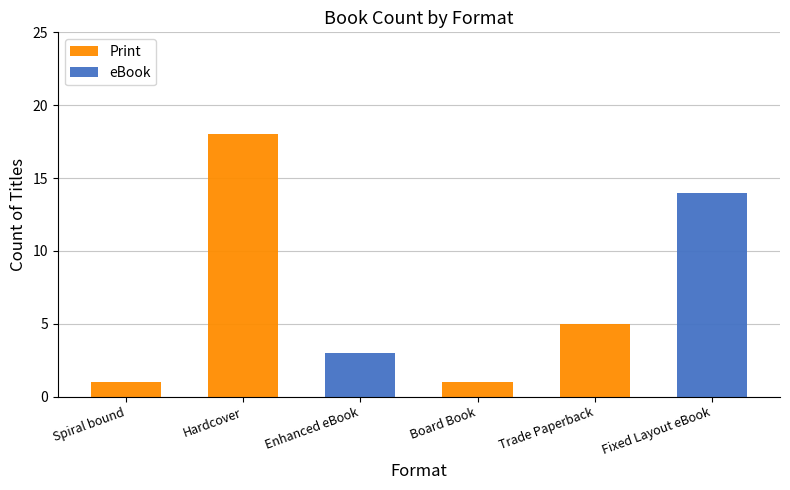

Reading left to right, list the values for the Print series.

Spiral bound=1	Hardcover=18	Enhanced eBook=0	Board Book=1	Trade Paperback=5	Fixed Layout eBook=0